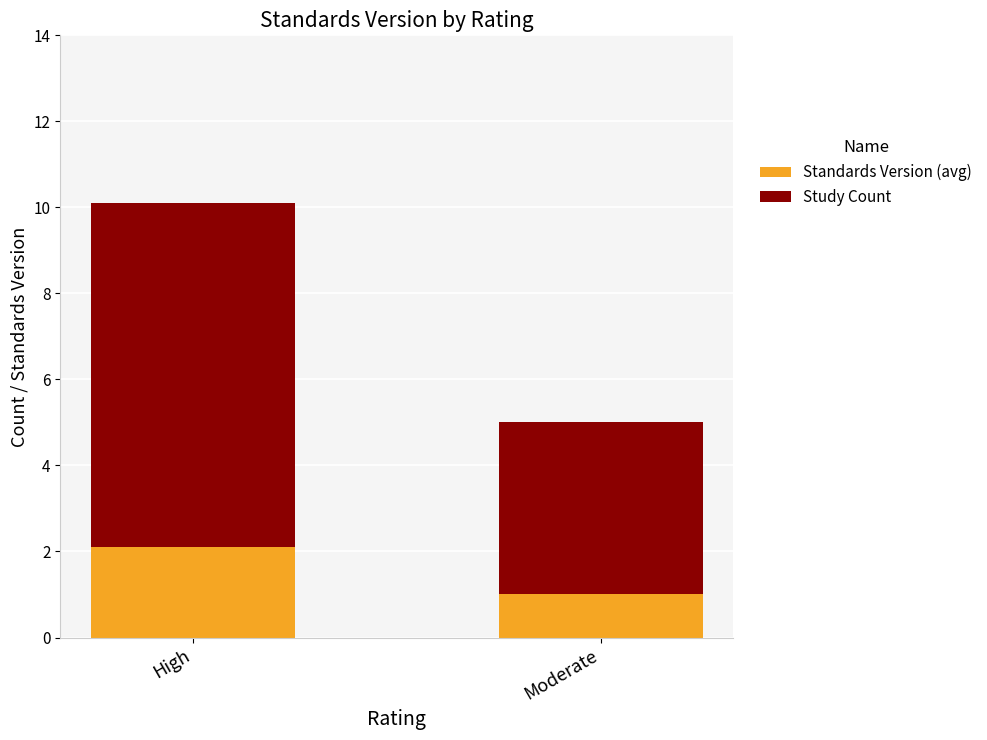

True or false: Standards Version (avg) has a value of 1.0 at Moderate.

True